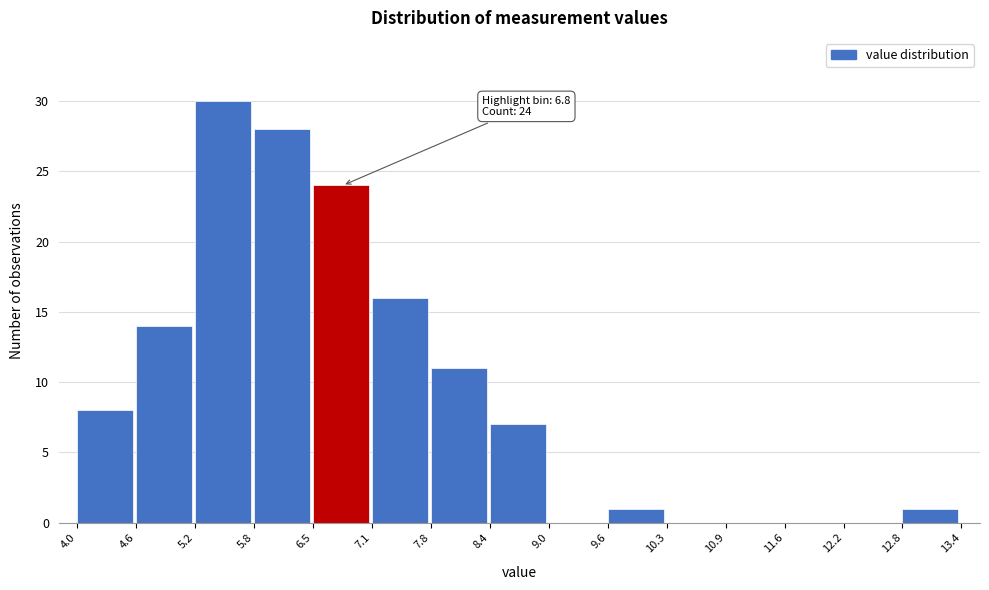

Over which range of the x-axis is the bar tallest?

5.2 to 5.8